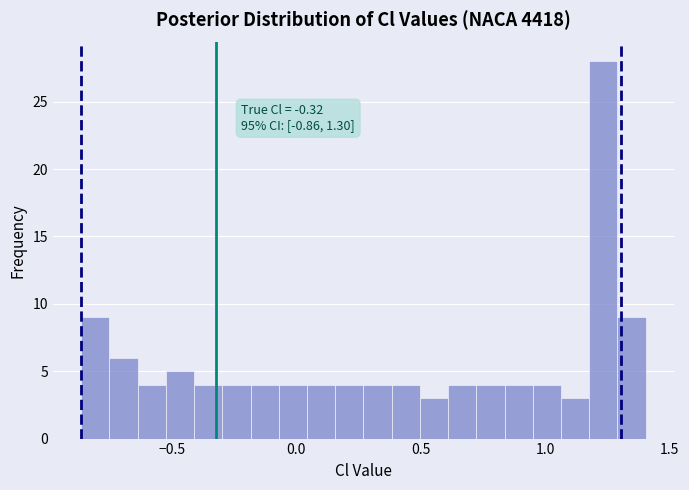

Read against the x-axis, roughly where is the centre of the tallest bar?

1.25